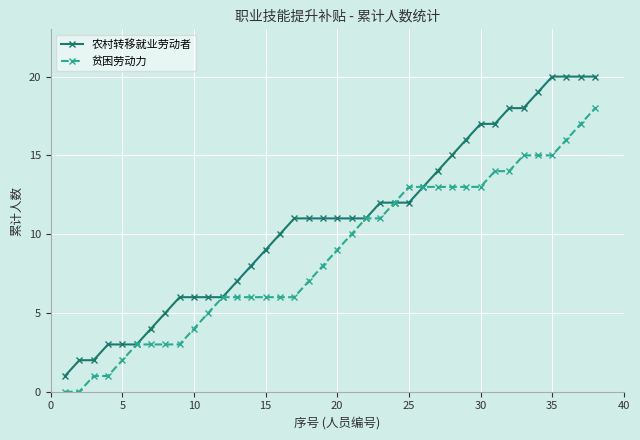

List the series in order of their overall mean, highest first.

农村转移就业劳动者, 贫困劳动力